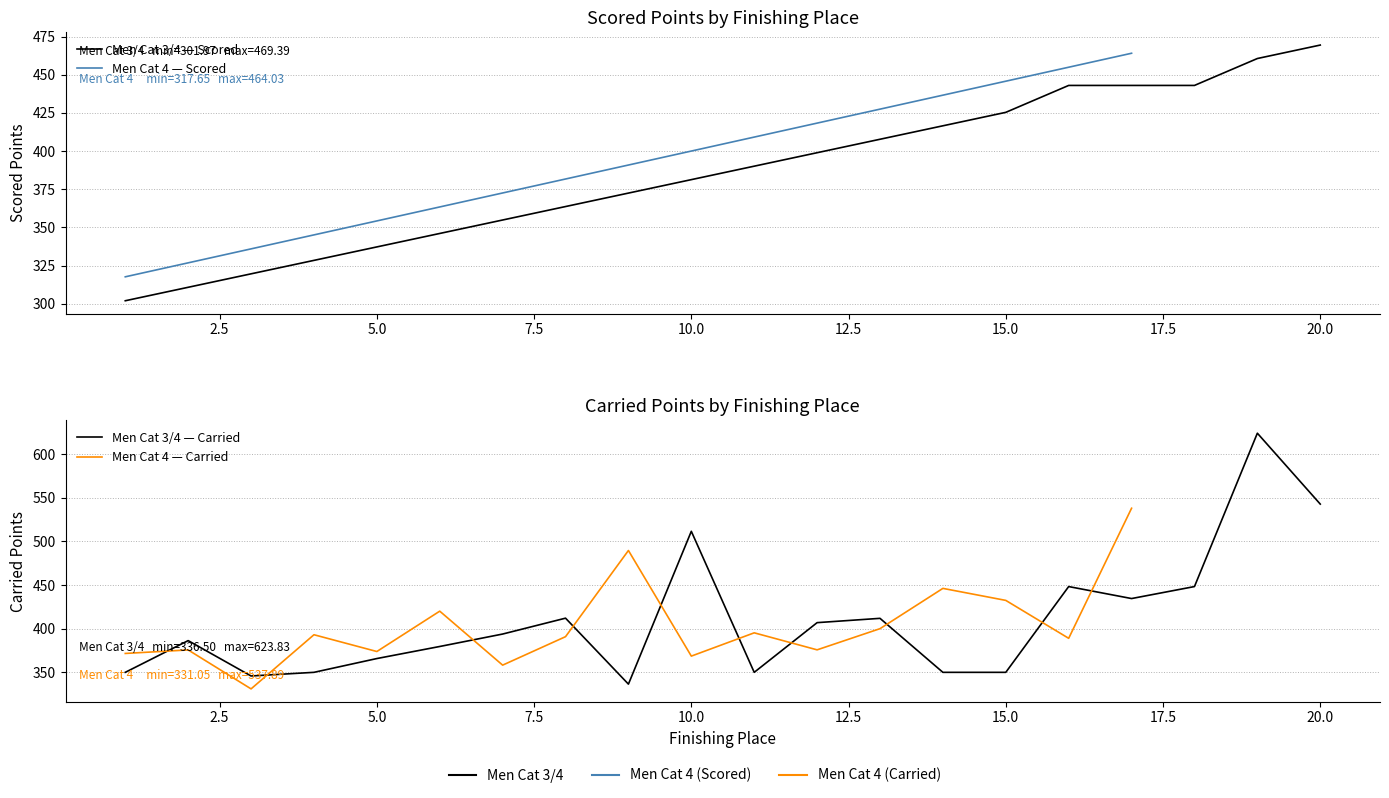

What is the difference between the maximum and second lowest values in the Scored Points series?

158.6